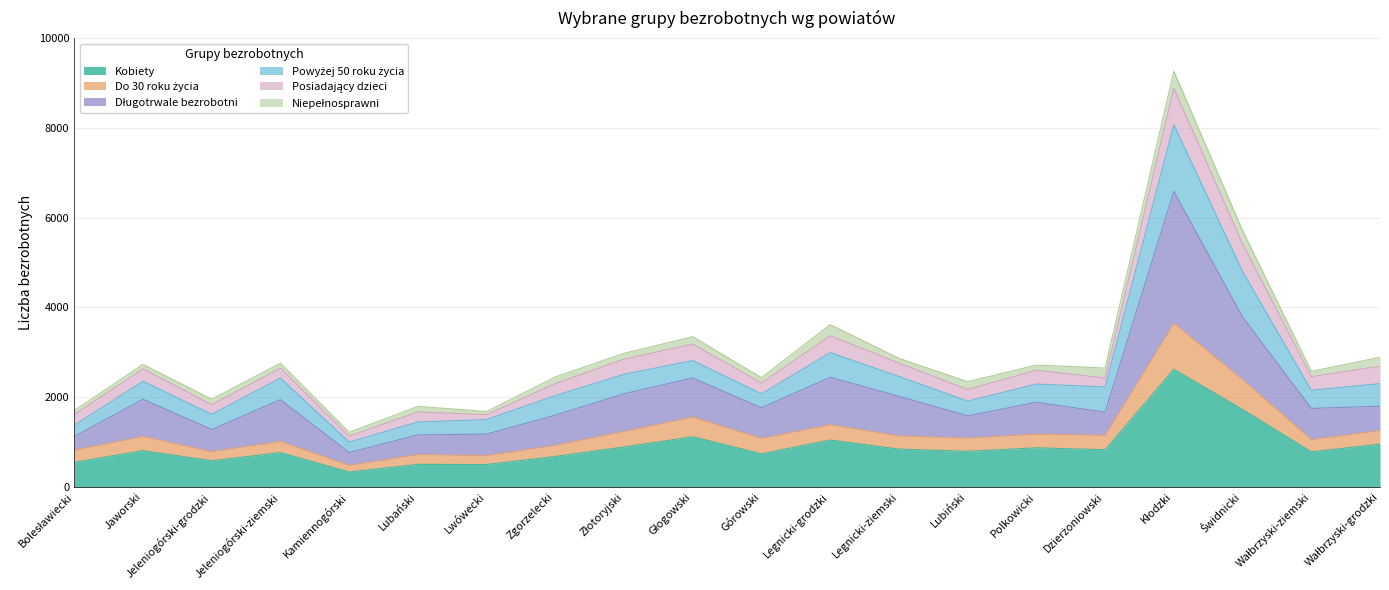

Where is Długotrwale bezrobotni nearest to the value 3677?

Świdnicki